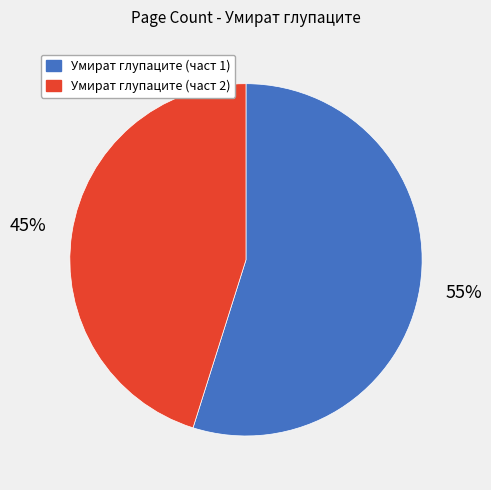

Is Умират глупаците (част 2) the majority of the pie?

No